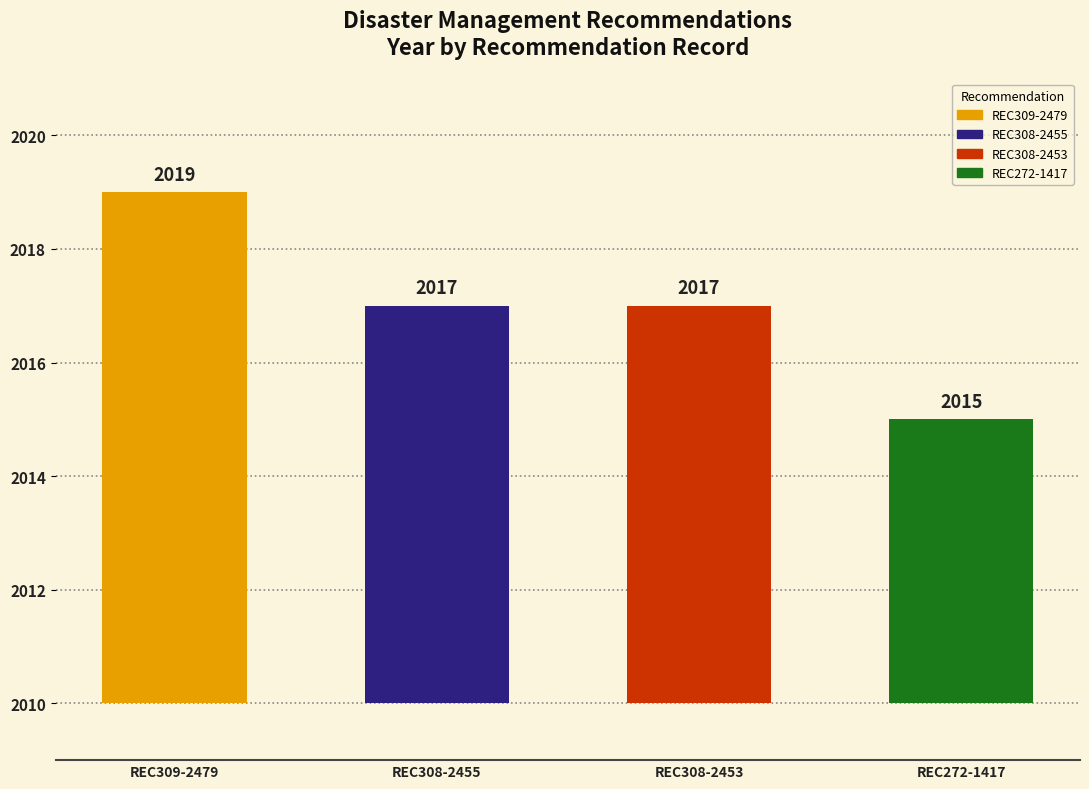

What position from the left is REC309-2479?

1